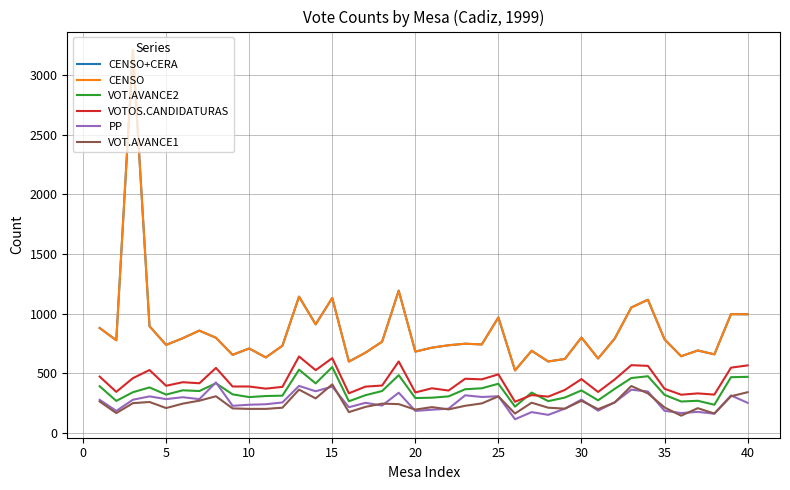

What is the highest value of the VOT.AVANCE2 series?

551